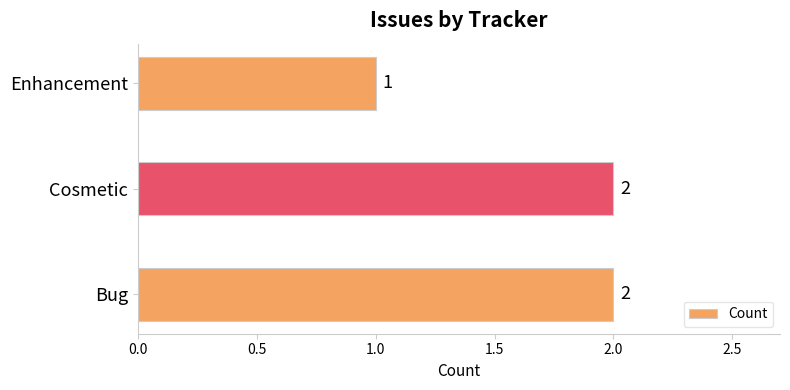

What is the sum of the values at Enhancement and Bug?

3